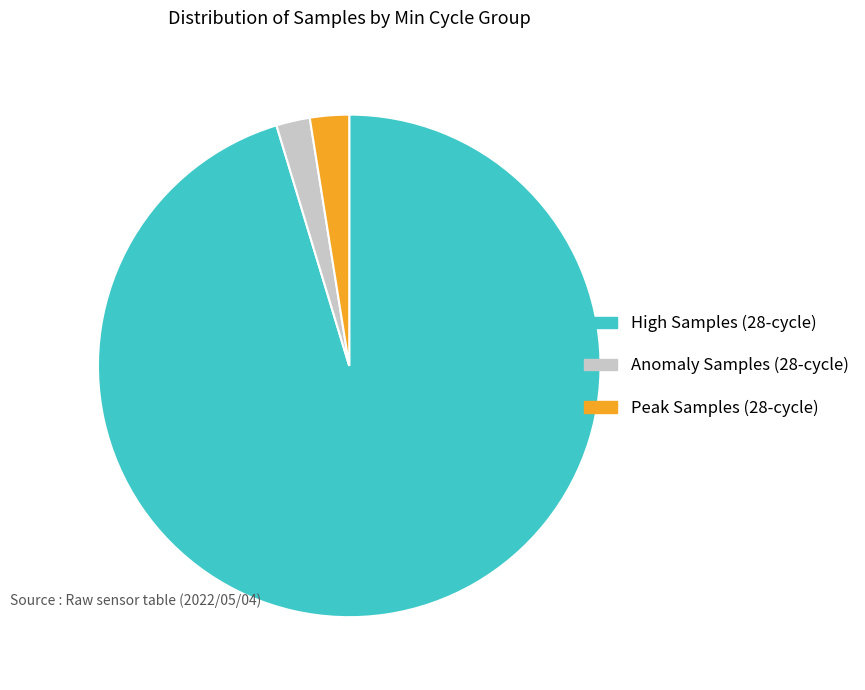

Which category has the biggest portion of the pie?

High Samples (28-cycle)